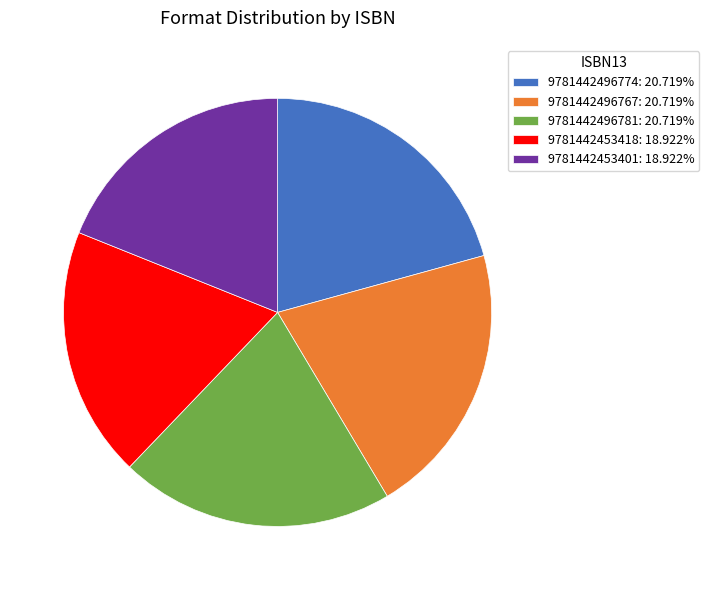

Combined, do 9781442496781: 20.719% and 9781442496774: 20.719% account for over 50%?

No